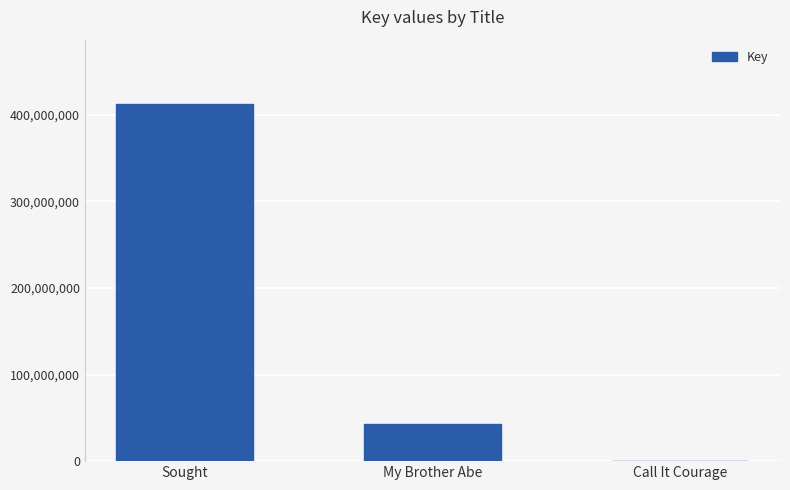

The value at Sought is 140832905. True or false?

False